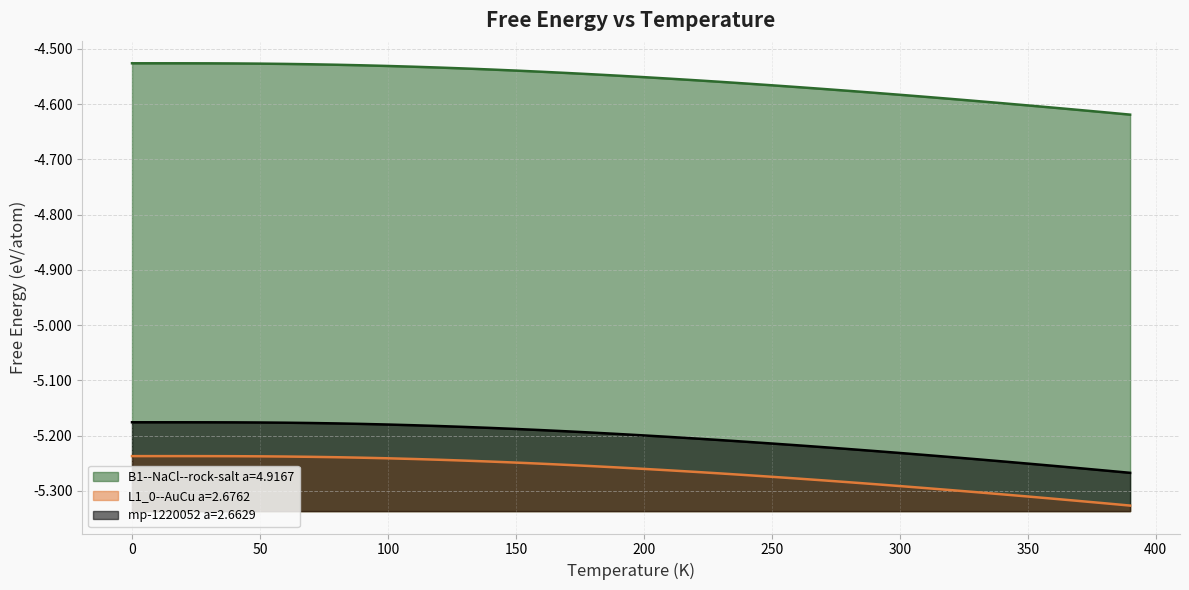

Between 10.0 and 350.0, which series saw the biggest shift?

B1--NaCl--rock-salt a=4.9167